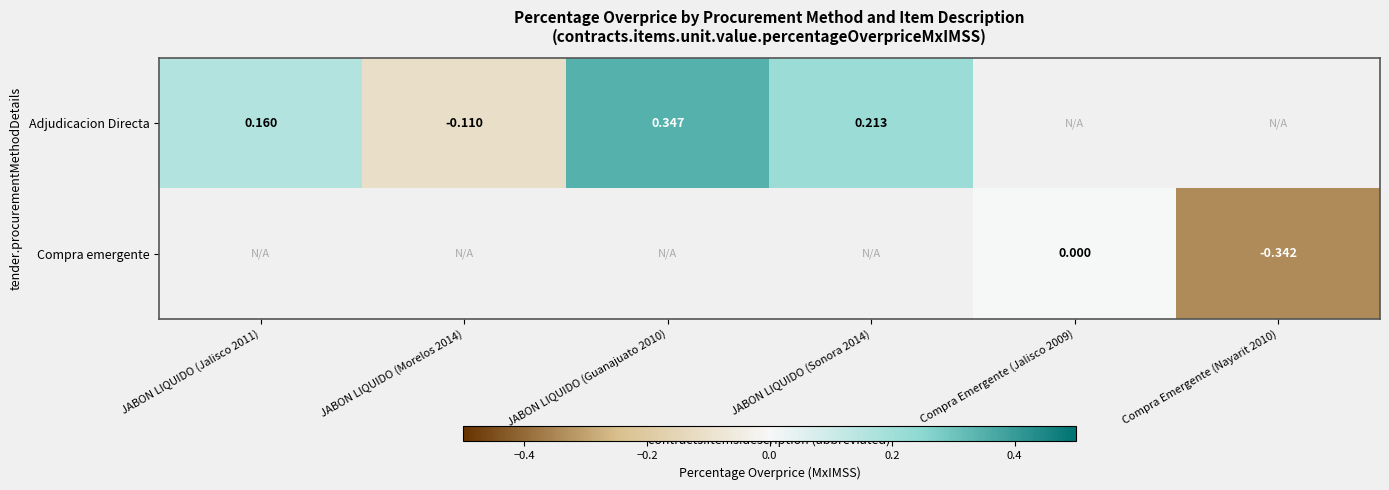

Is it true that Compra emergente equals -0.5 at Compra Emergente (Nayarit 2010)?

False